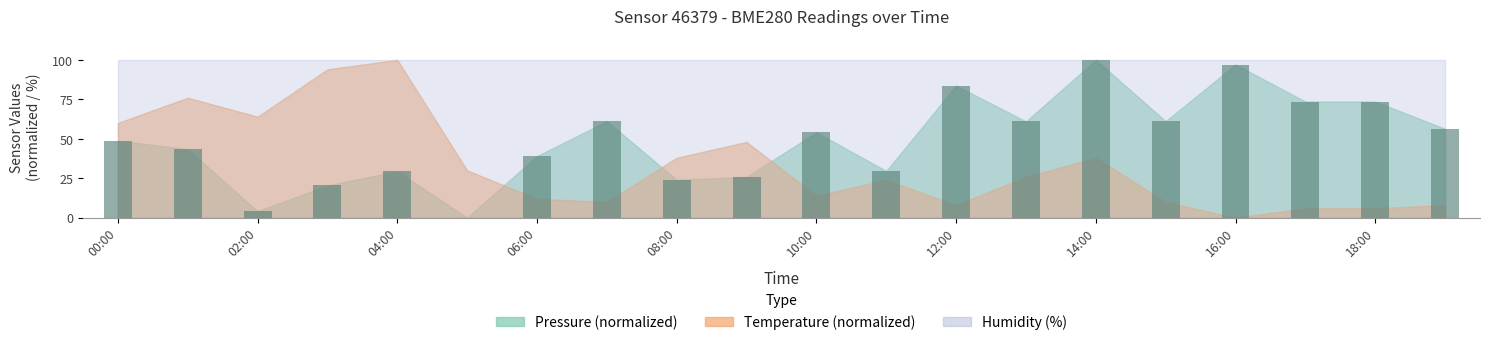

What is the maximum value shown in the chart?

100.0